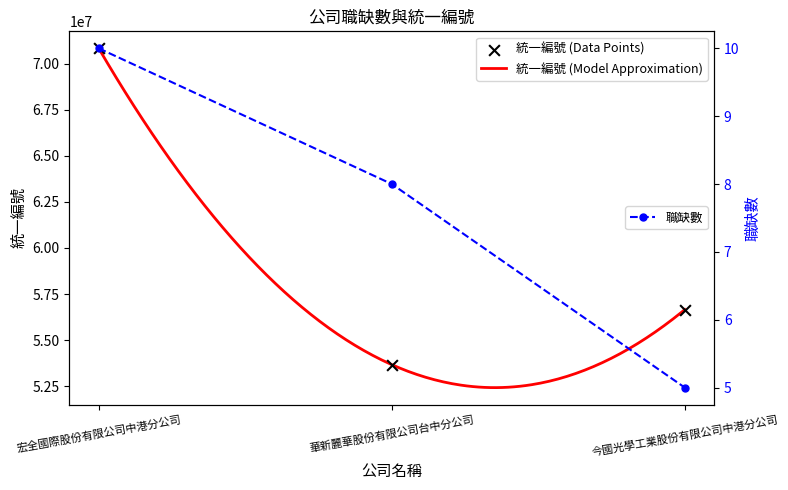

At which category is the sum across all series the highest?

宏全國際股份有限公司中港分公司